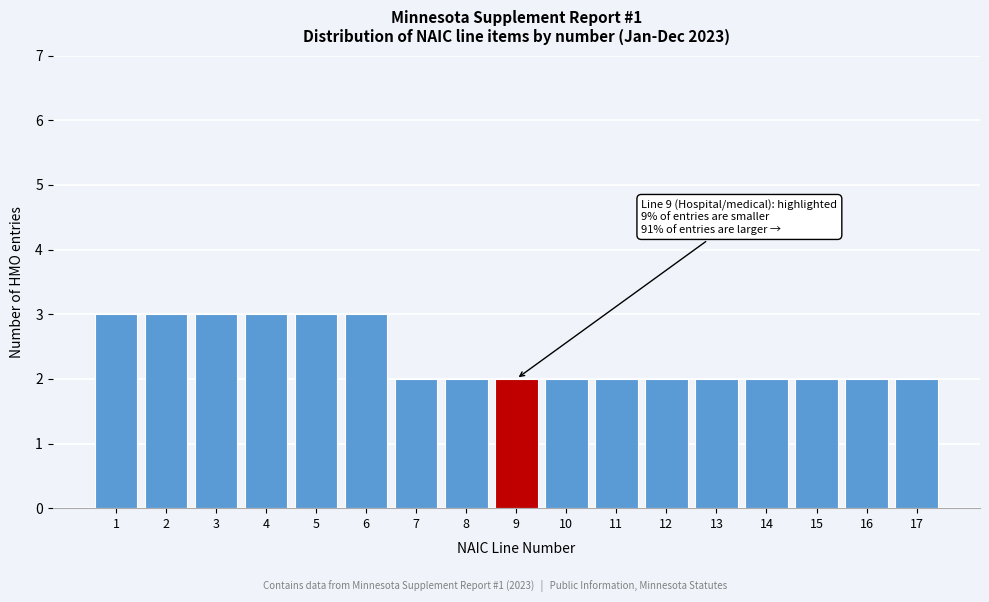

Reading right to left, what are all the values shown in this chart?

2	2	2	2	2	2	2	2	2	2	2	3	3	3	3	3	3